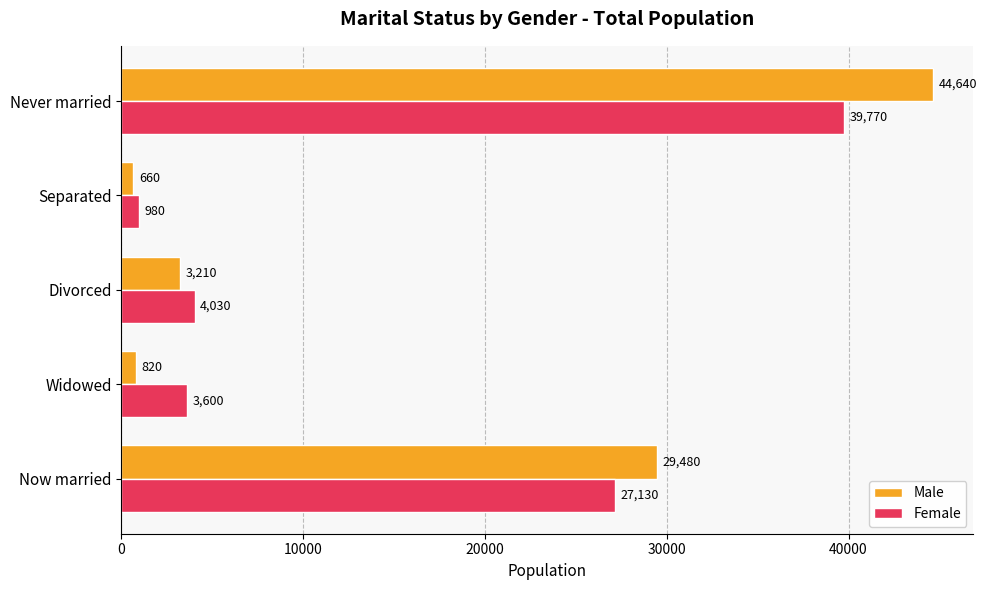

Which category has the highest value in the Male series?

Never married